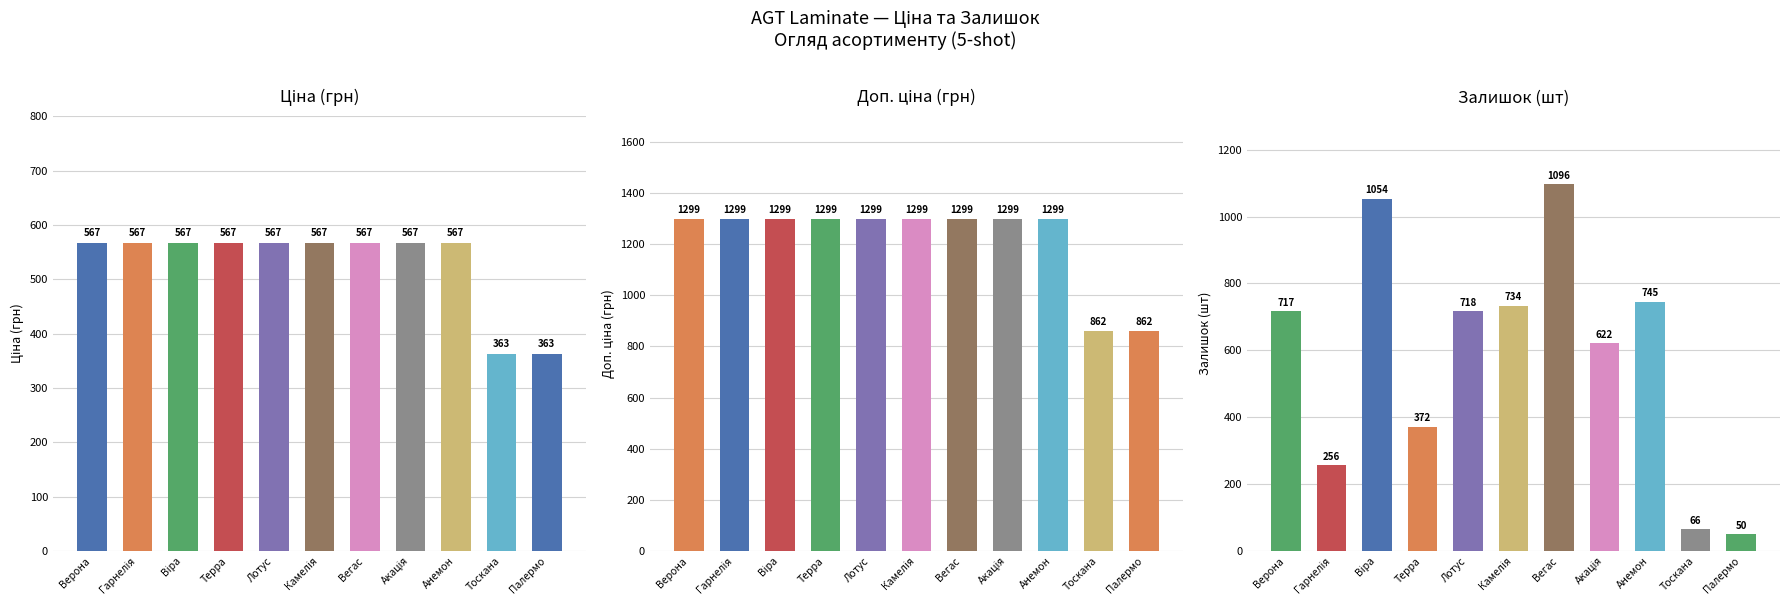

What is the total value across all series at Тоскана?

1290.5